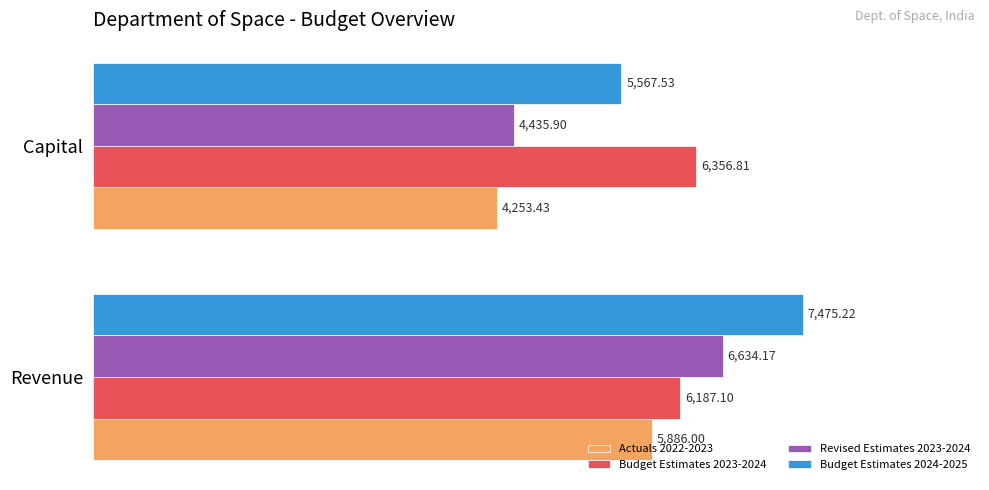

What is the sum of the Budget Estimates 2024-2025 values at Revenue and Capital?

13042.8